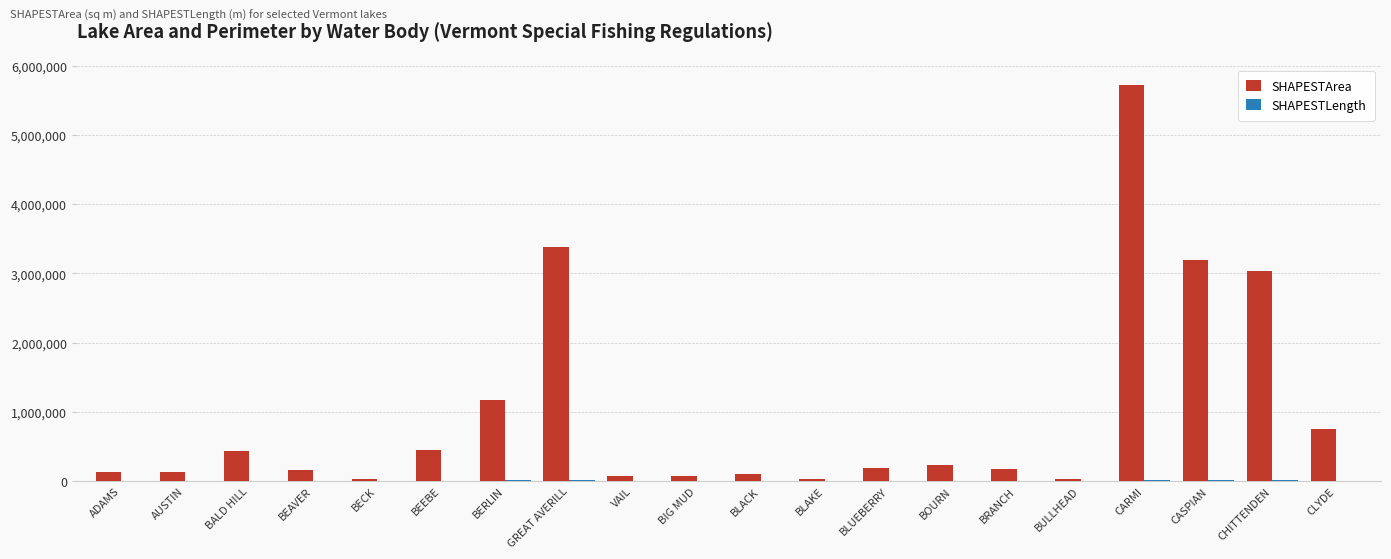

Which label corresponds to the largest value in the chart?

CARMI